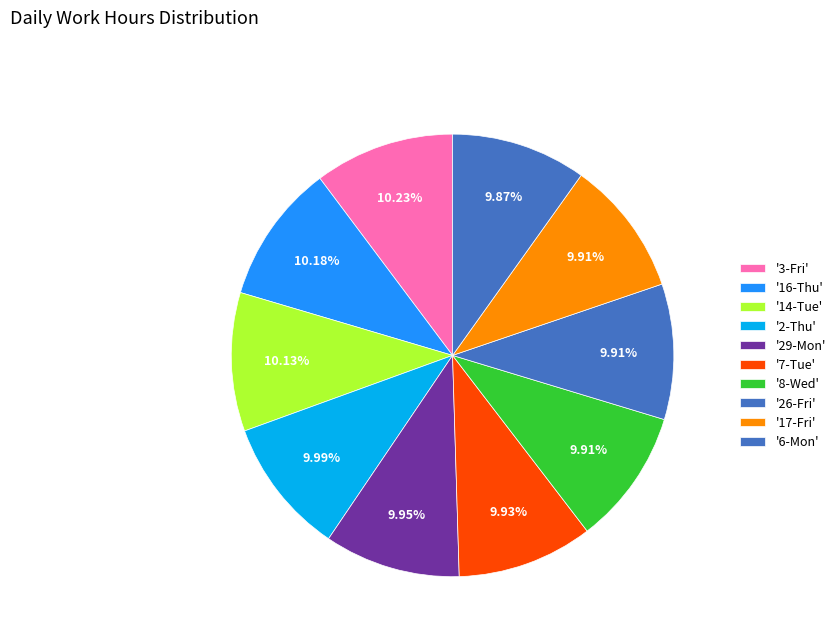

How many segments does this pie chart have?

10